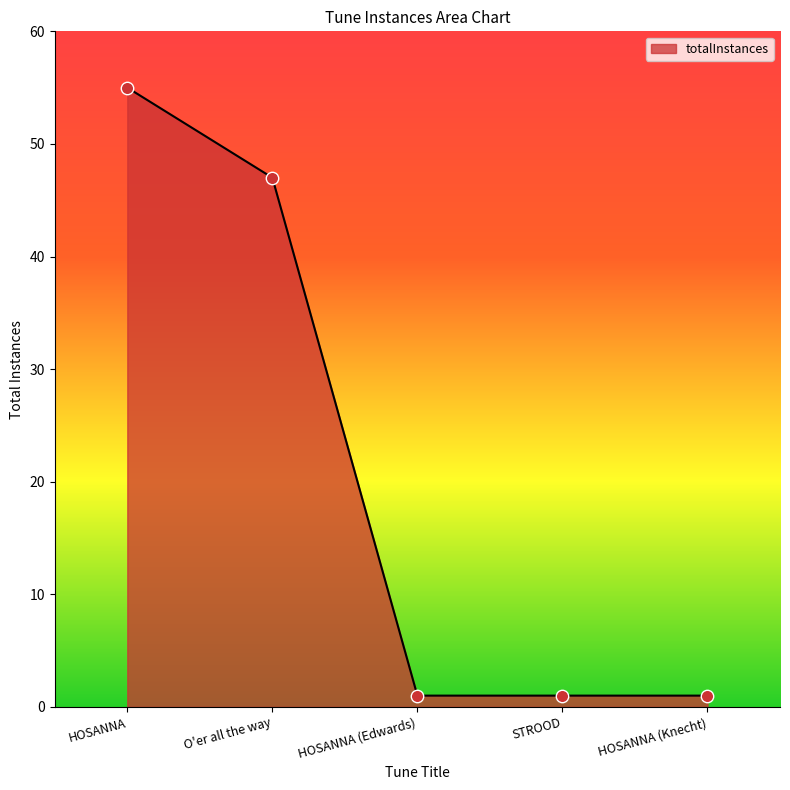

Which has a higher value, HOSANNA (Edwards) or O'er all the way?

O'er all the way